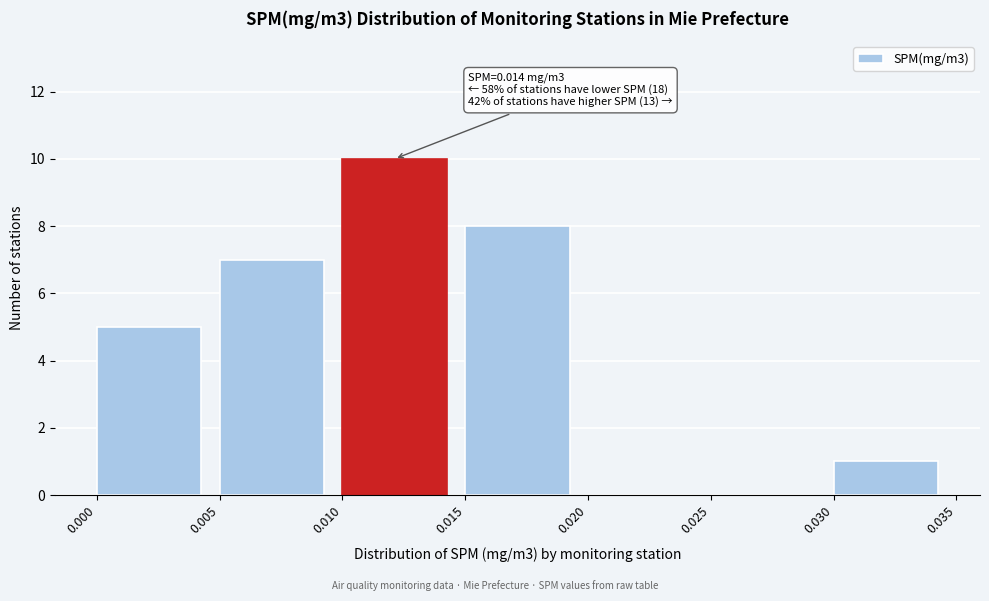

Over which range of the x-axis is the bar tallest?

0.010 to 0.015